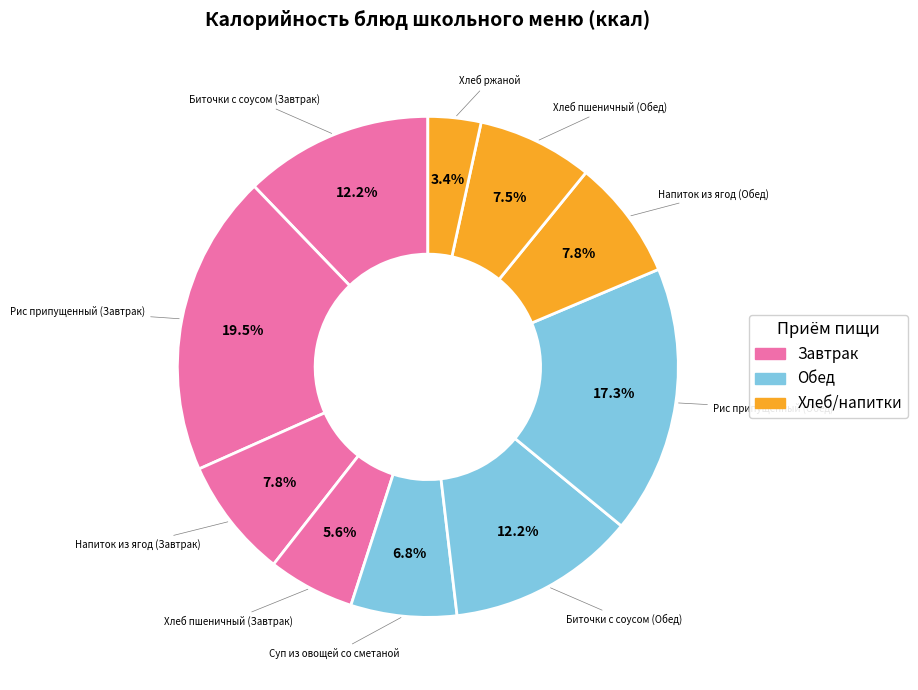

How many segments does this pie chart have?

10